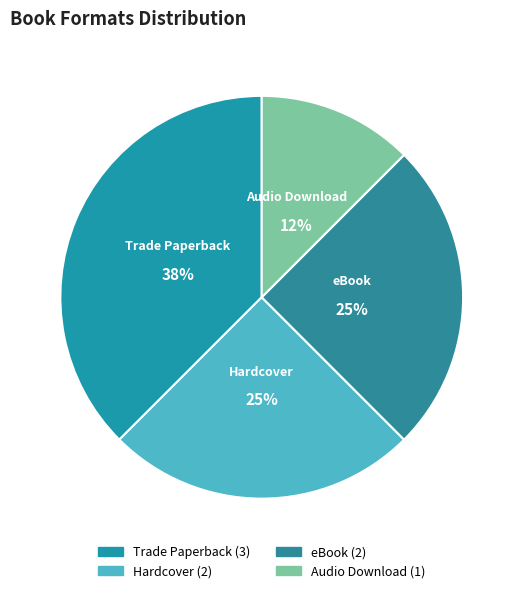

Does Audio Download account for over 50% of the chart?

No